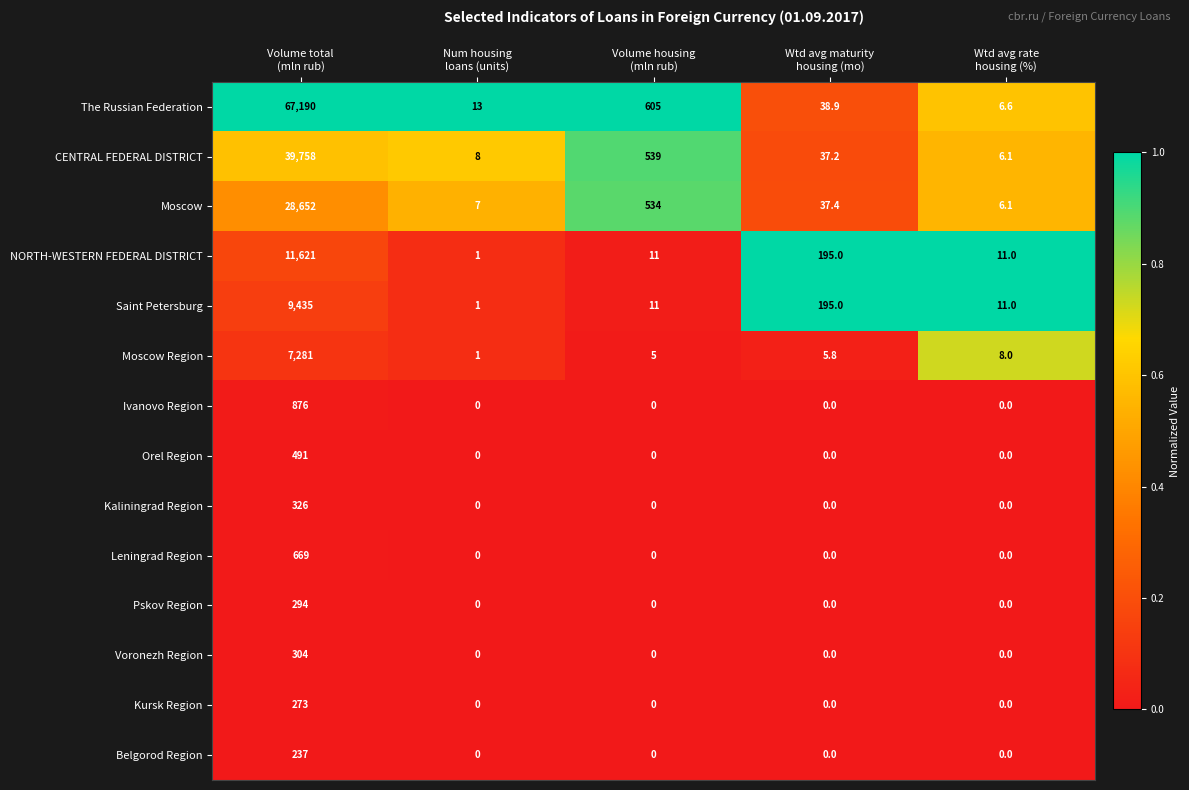

List the series in order of their peak value, highest first.

The Russian Federation, CENTRAL FEDERAL DISTRICT, Moscow, NORTH-WESTERN FEDERAL DISTRICT, Saint Petersburg, Moscow Region, Ivanovo Region, Leningrad Region, Orel Region, Kaliningrad Region, Voronezh Region, Pskov Region, Kursk Region, Belgorod Region